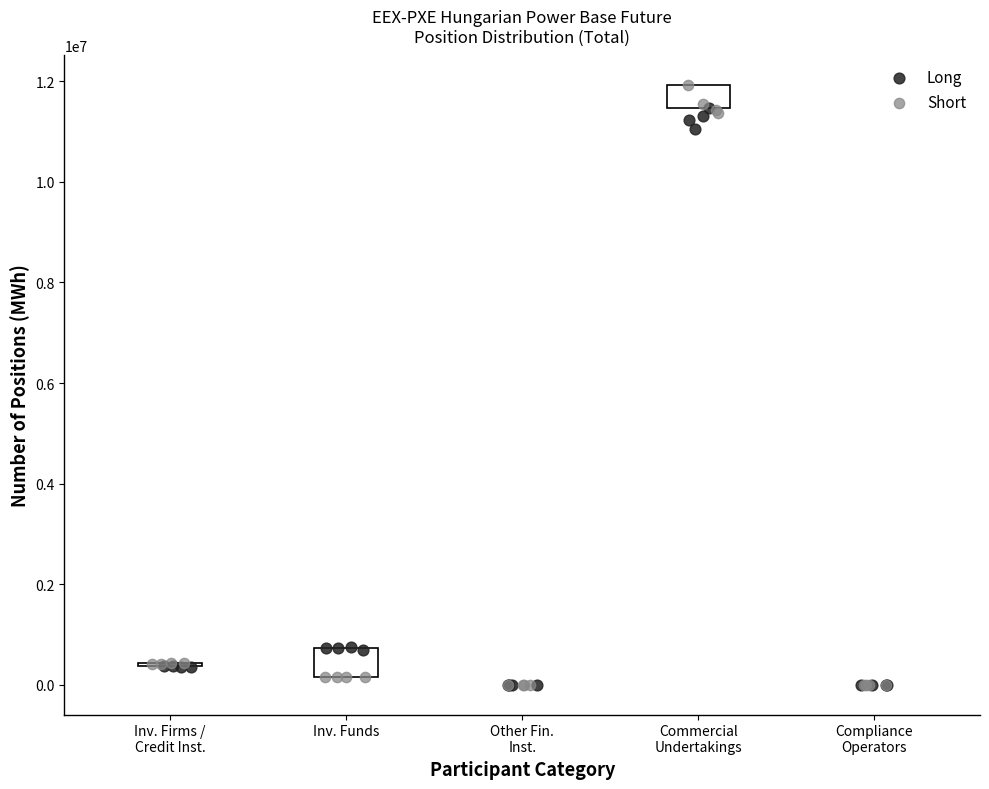

Which series has the widest spread of Y values?

Short